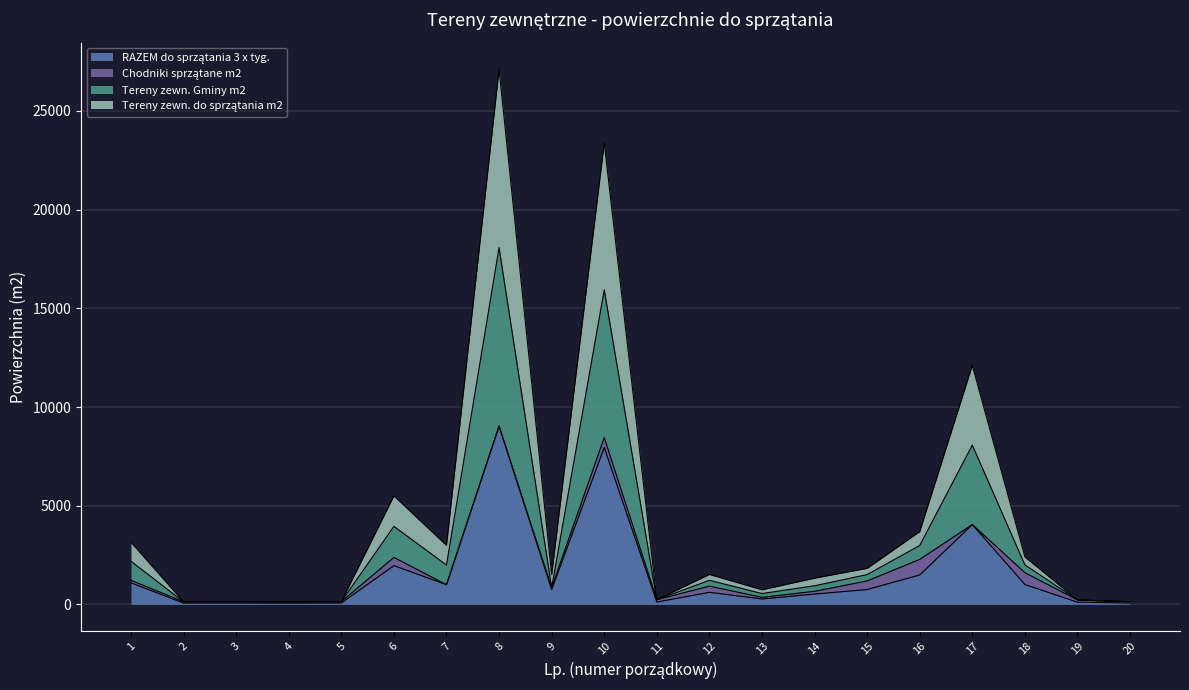

At which category is the sum across all series the highest?

8